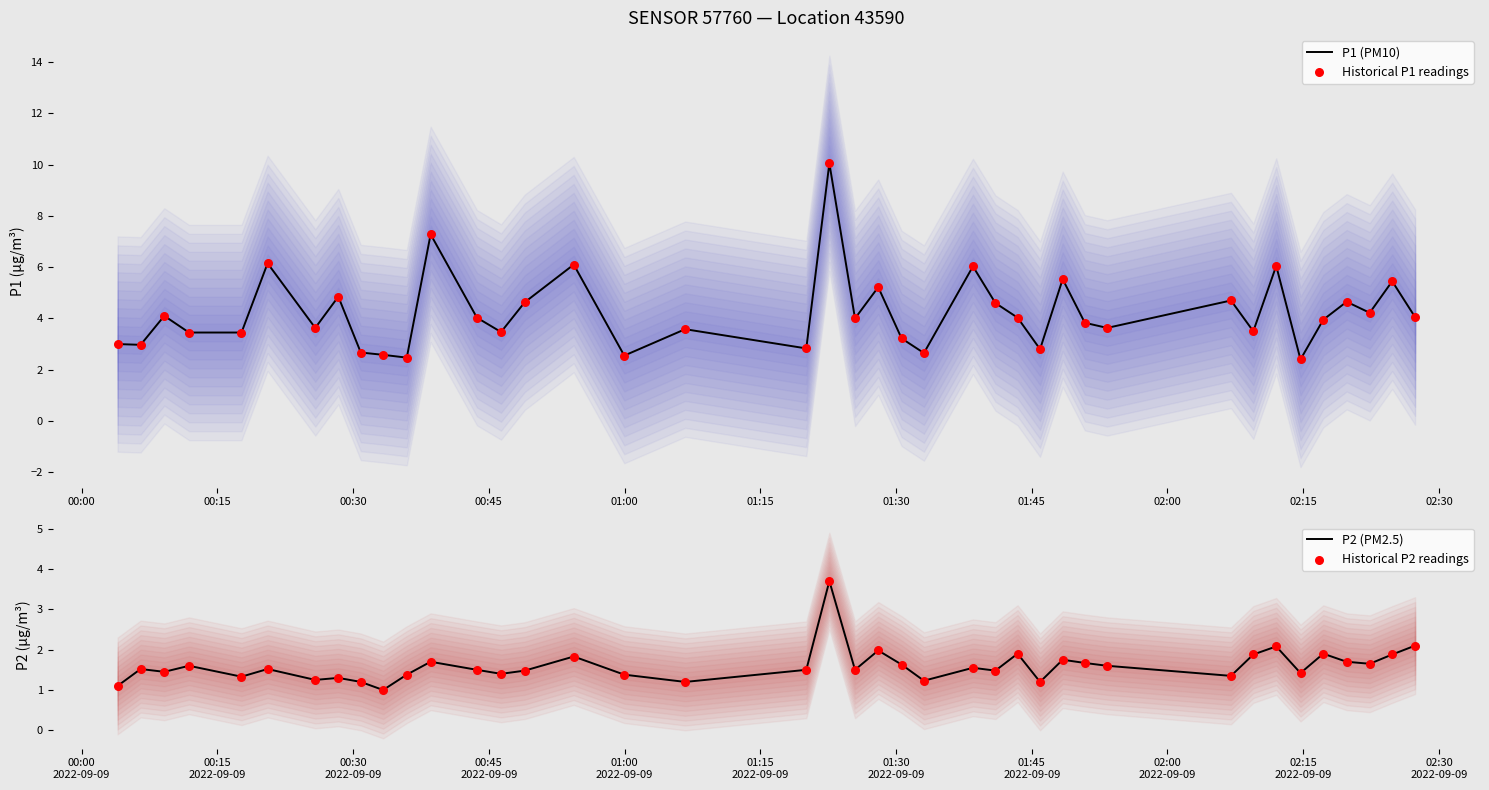

Which series contains the lowest Y value?

P2 (PM2.5)